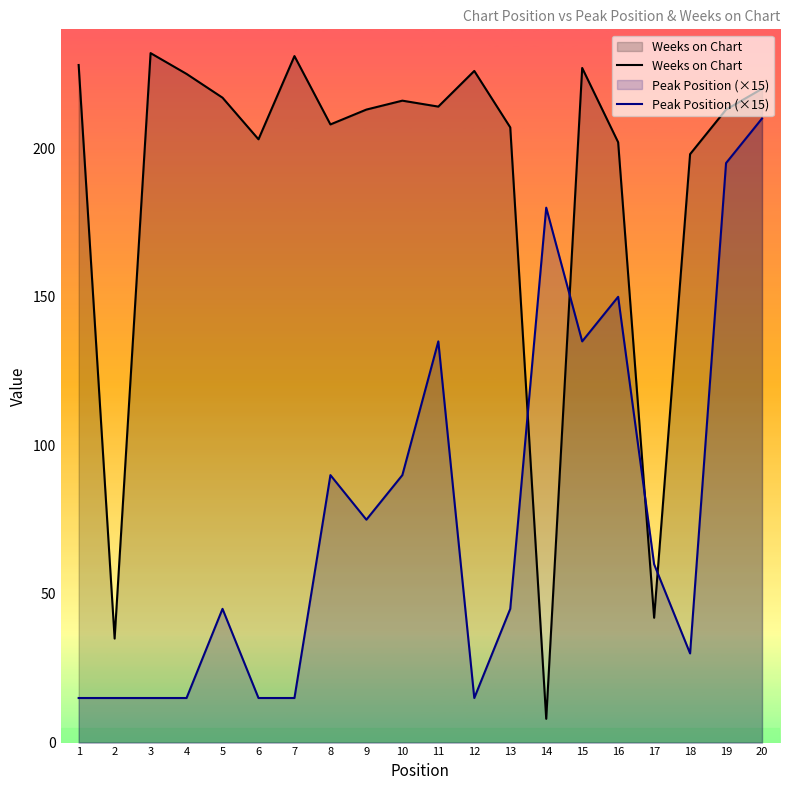

At which category does Weeks on Chart reach its first local peak?

3